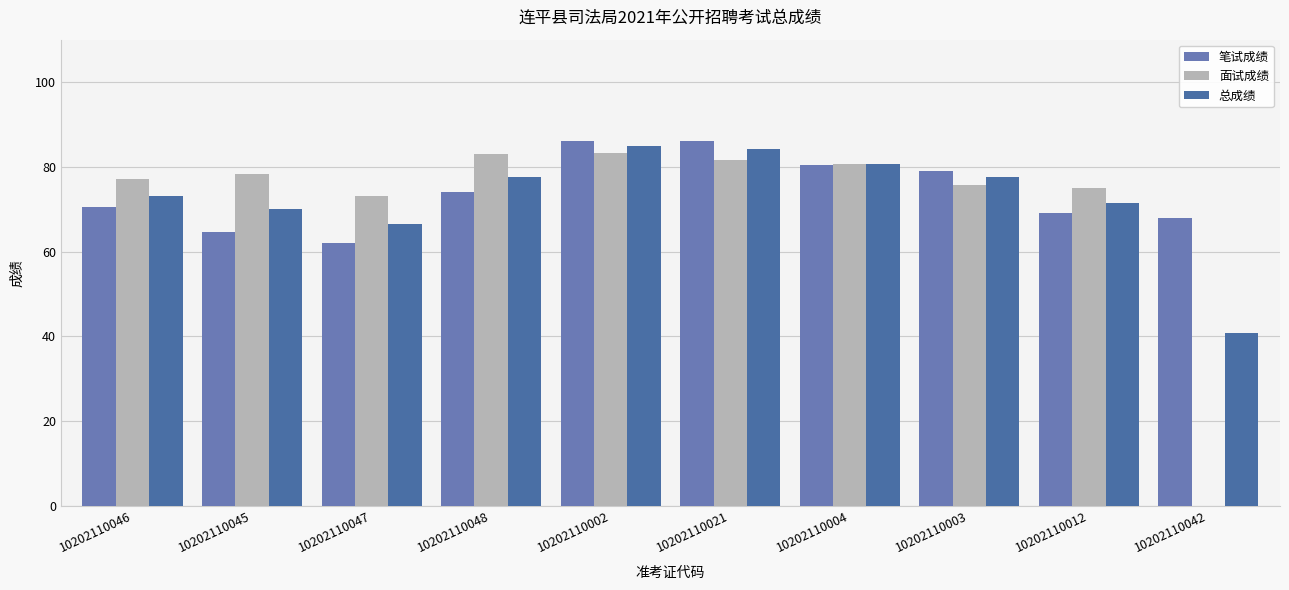

How many values in the 总成绩 series exceed 77?

5